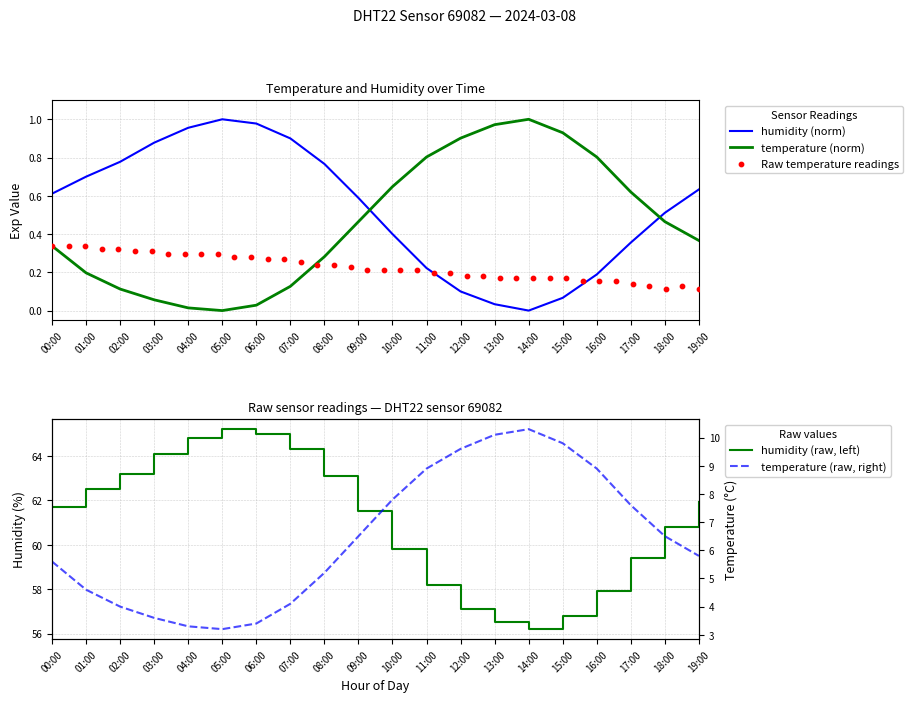

Which series contains the lowest Y value?

temperature